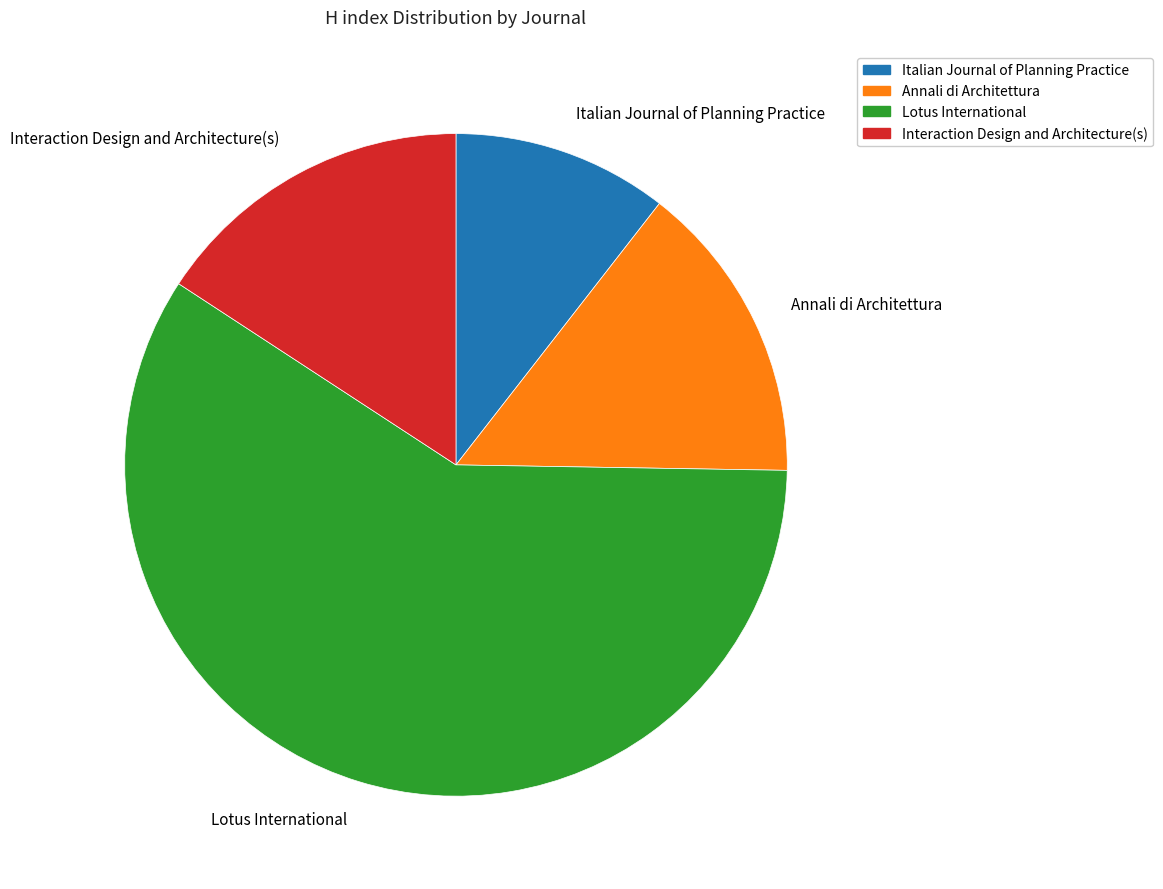

Is it true that Italian Journal of Planning Practice is 11% of the pie?

True